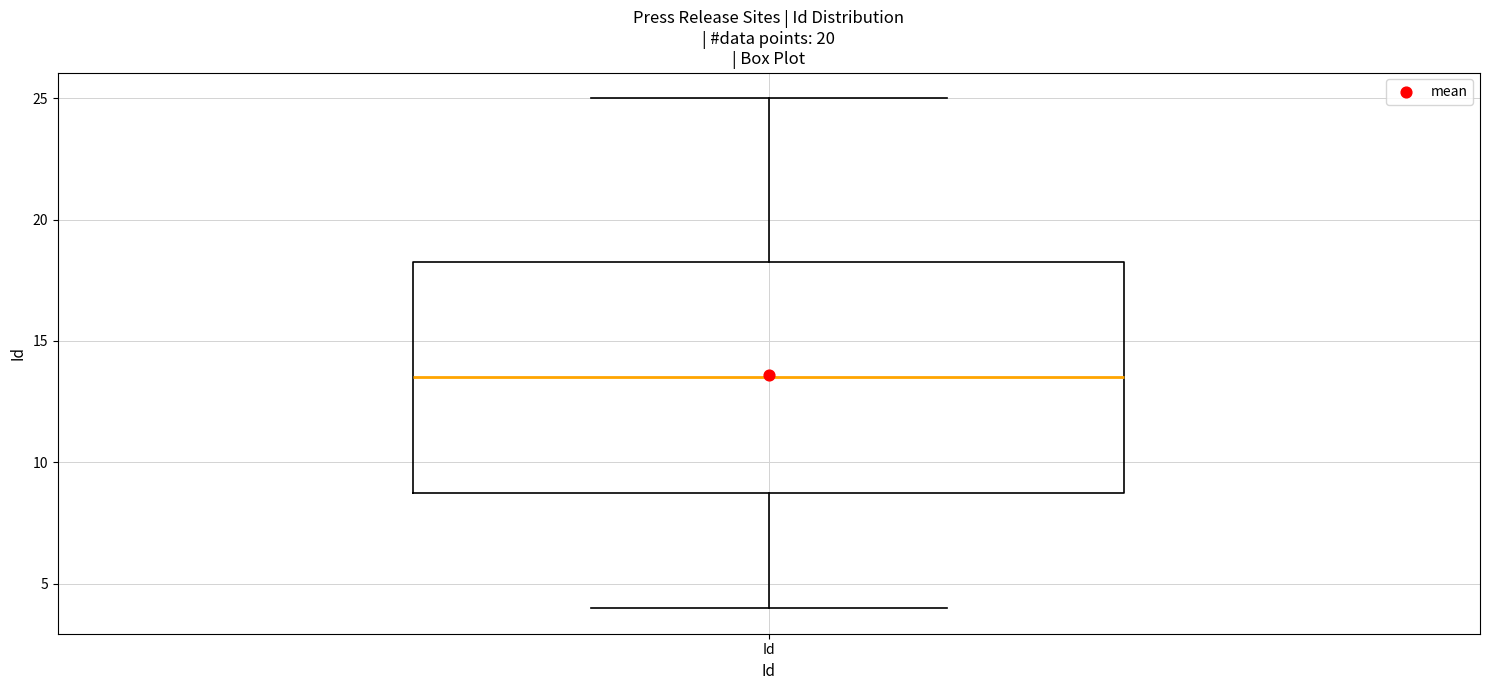

Transcribe this box plot: give where the median line is, the range the box spans, and where the two whiskers end, as read against the y-axis. The values are not printed on the chart, so give them approximately, as read against the axis.

median 13.5, box 9.0 to 18.5, whiskers 4.0 to 25.0